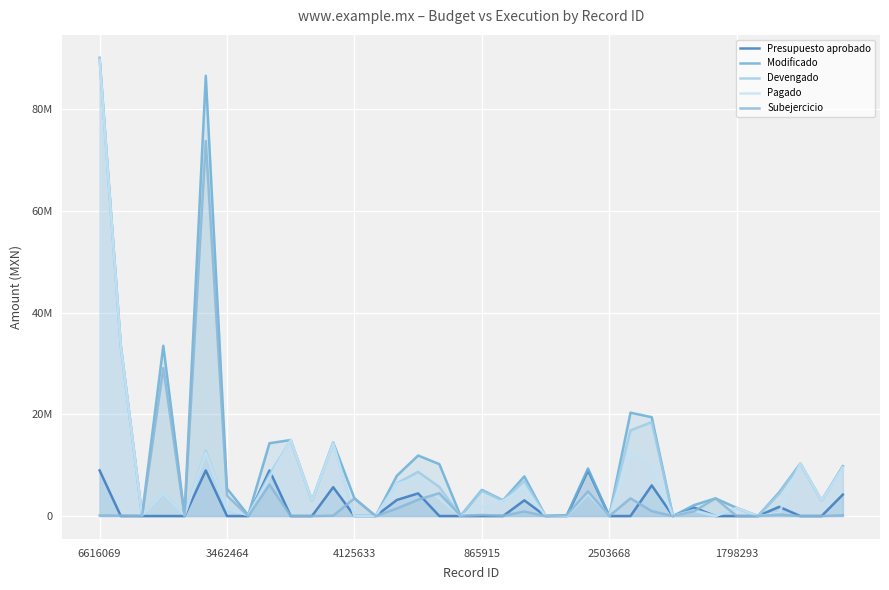

True or false: Pagado and Modificado intersect in this chart.

False